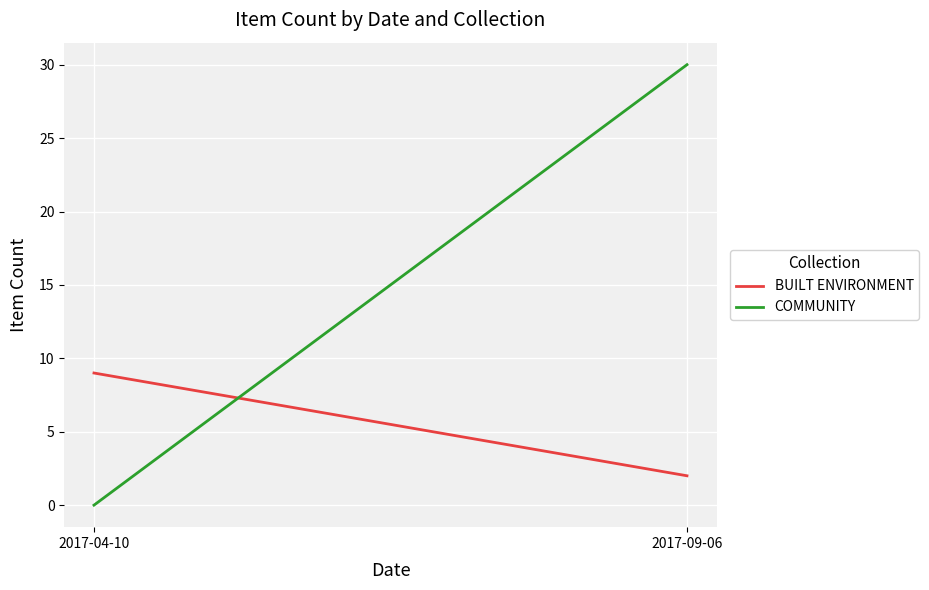

How many lines are shown in the chart?

2